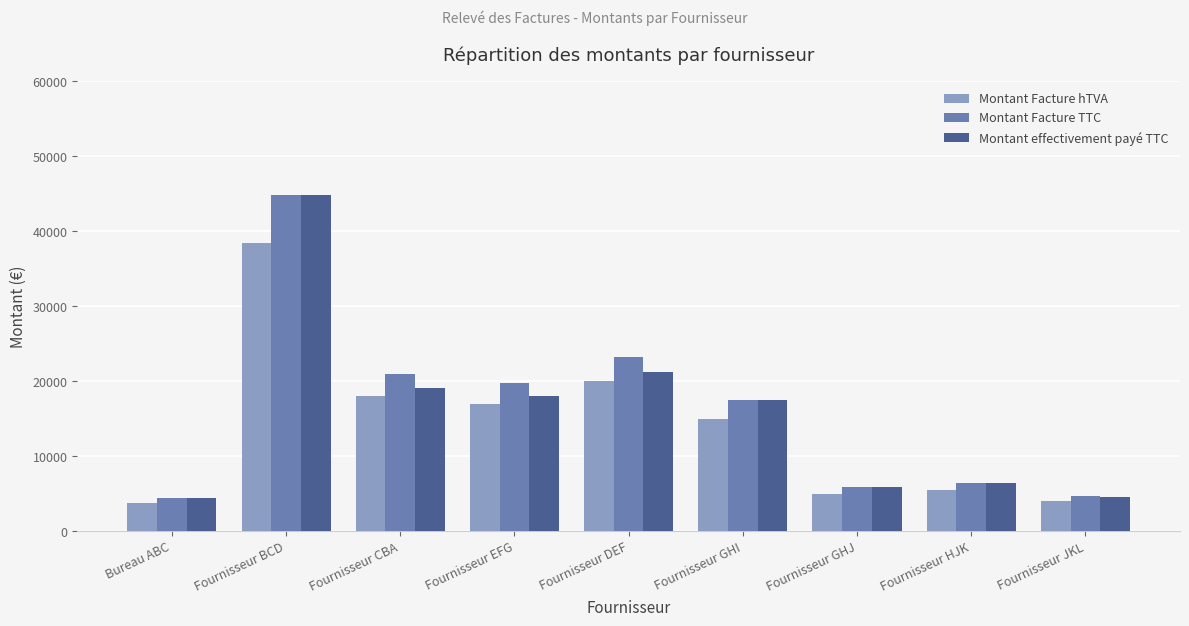

The Montant Facture hTVA series shows 4000.0 at Fournisseur JKL. True or false?

True